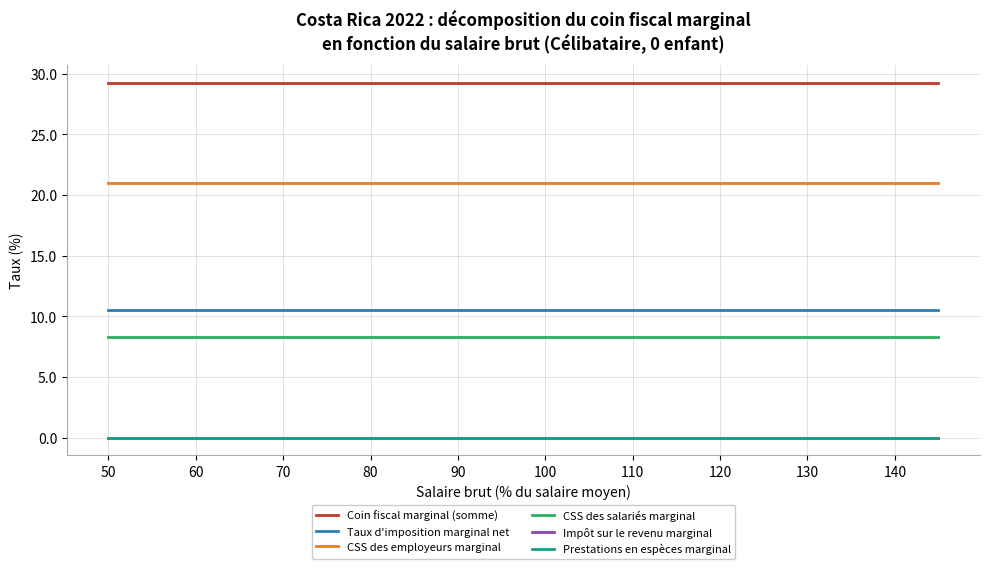

At which category is the sum across all series the highest?

50